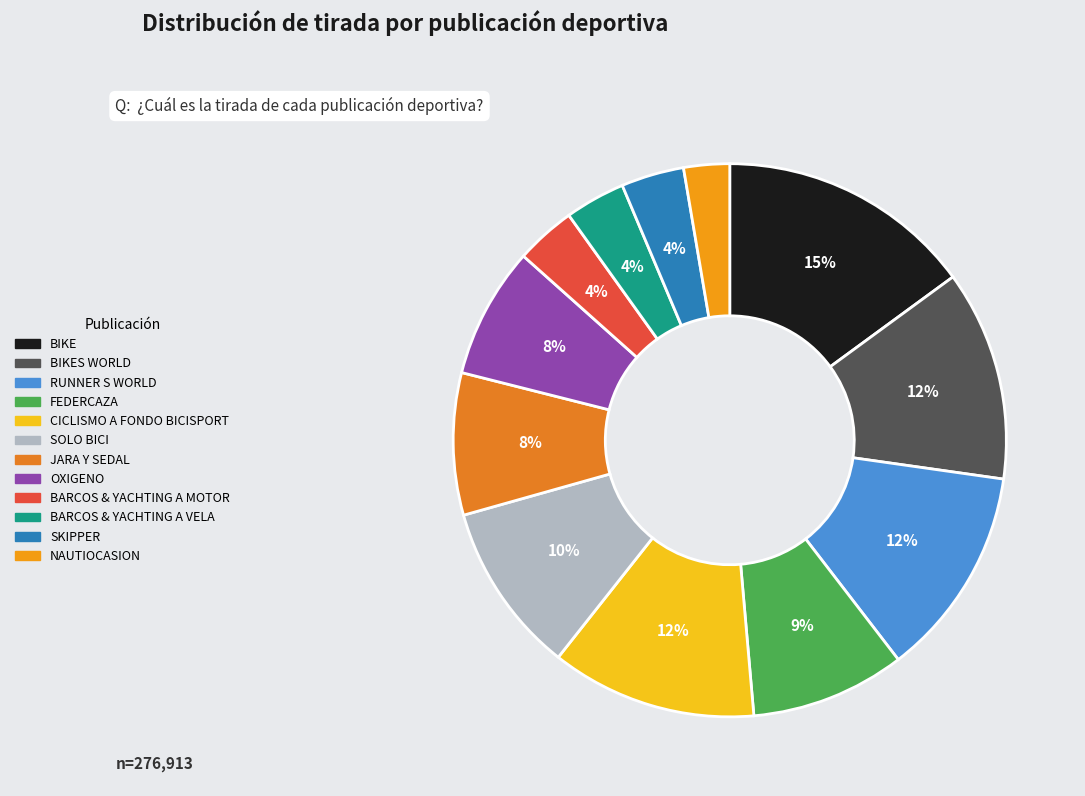

To the nearest percent, what is the difference between the largest and smallest slice percentages?

12%